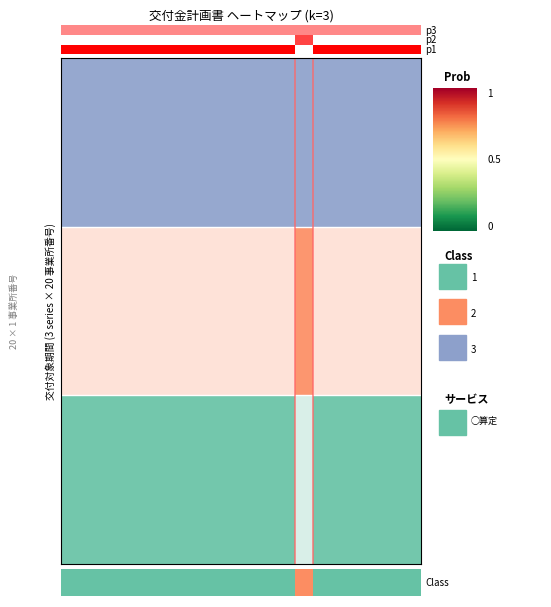

What is the difference between the highest and lowest values at 19?

1